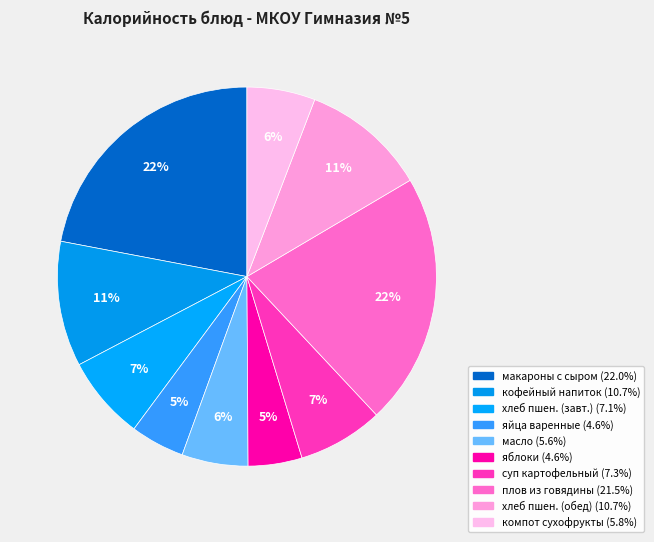

How many segments does this pie chart have?

10